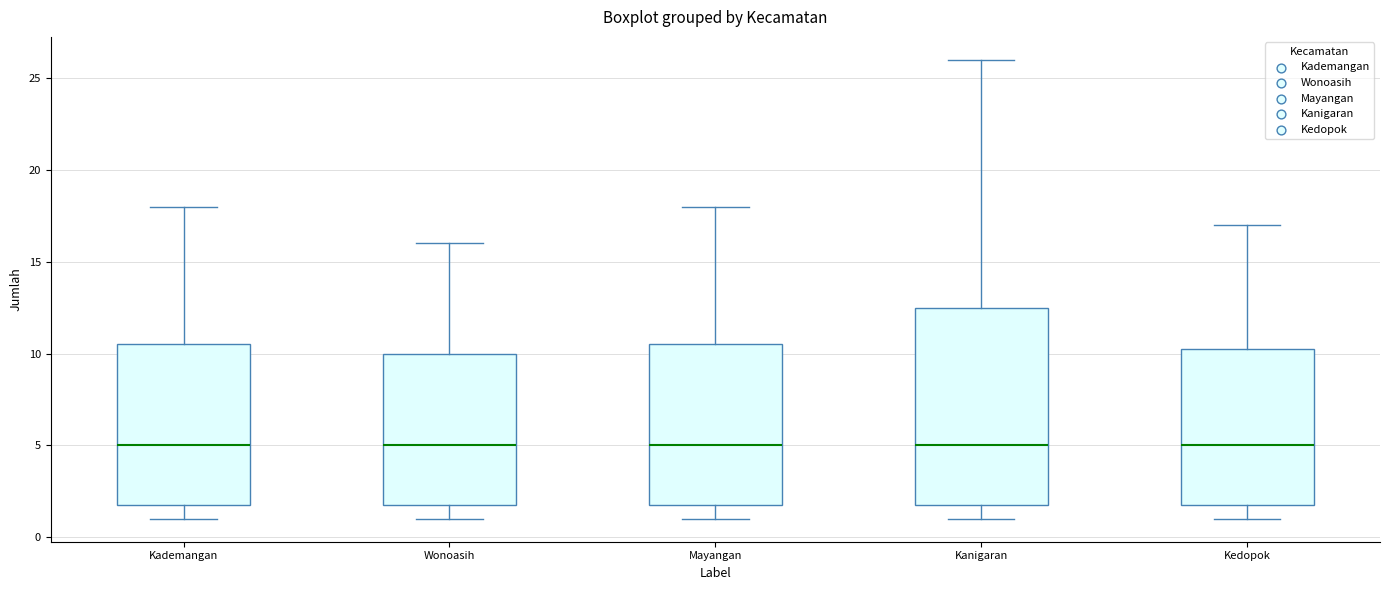

Reading left to right, transcribe this box plot: for each box, give where its median line is, the range the box spans, and where its two whiskers end, as read against the y-axis. The values are not printed on the chart, so give them approximately, as read against the axis.

Kademangan: median 5.0, box 2.0 to 10.5, whiskers 1.0 to 18.0
Wonoasih: median 5.0, box 2.0 to 10.0, whiskers 1.0 to 16.0
Mayangan: median 5.0, box 2.0 to 10.5, whiskers 1.0 to 18.0
Kanigaran: median 5.0, box 2.0 to 12.5, whiskers 1.0 to 26.0
Kedopok: median 5.0, box 2.0 to 10.5, whiskers 1.0 to 17.0